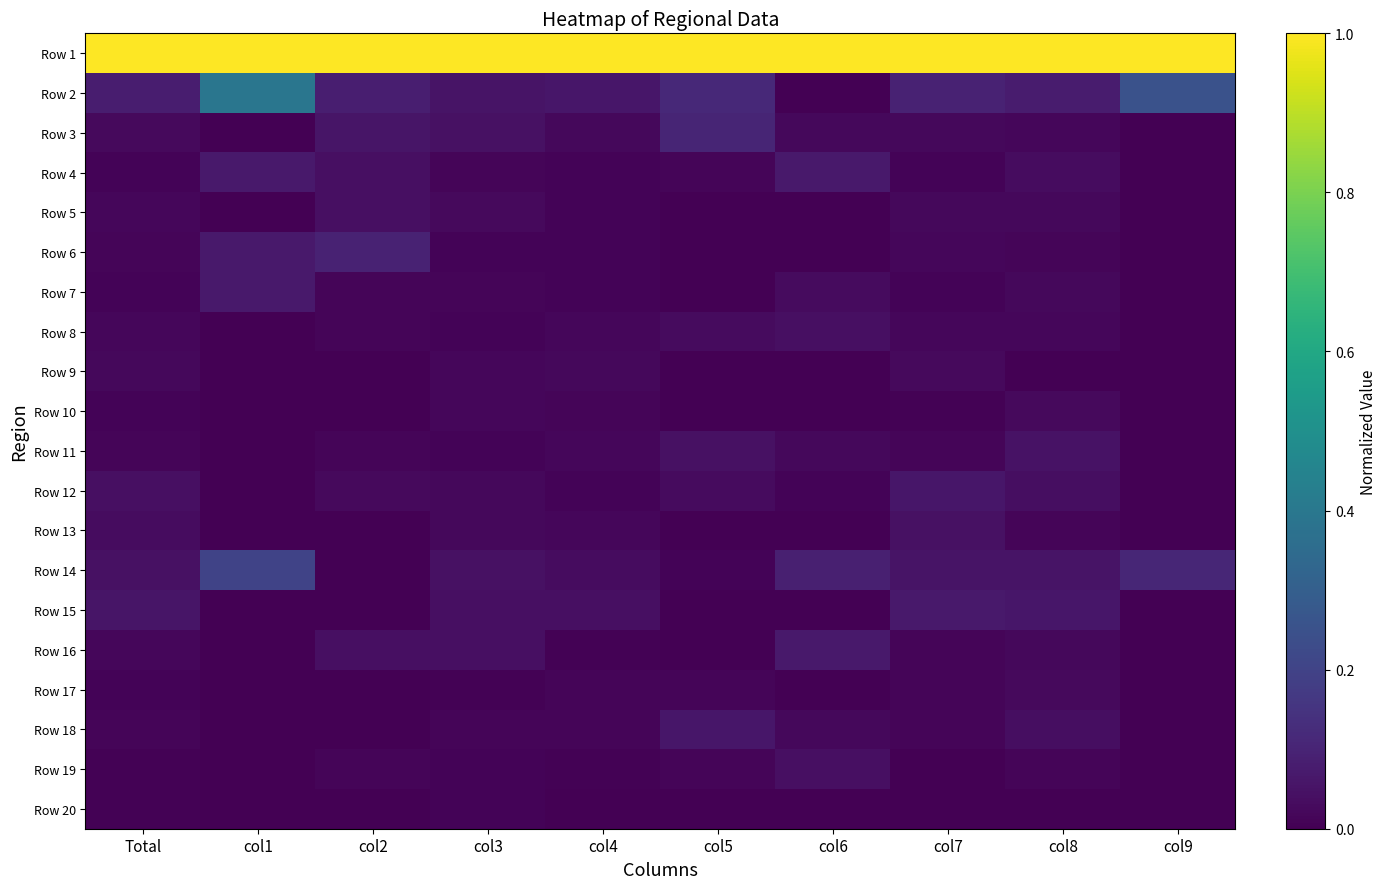

Which series has the largest total across all categories?

Row 1